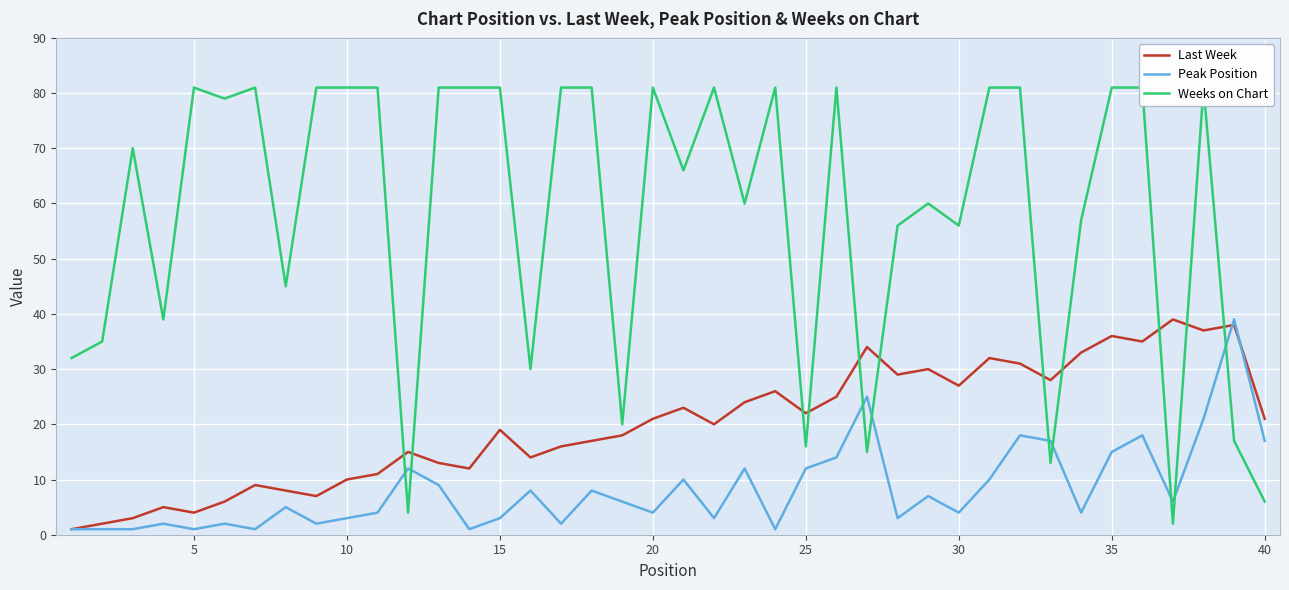

How many intersections are there between Peak Position and Last Week?

2